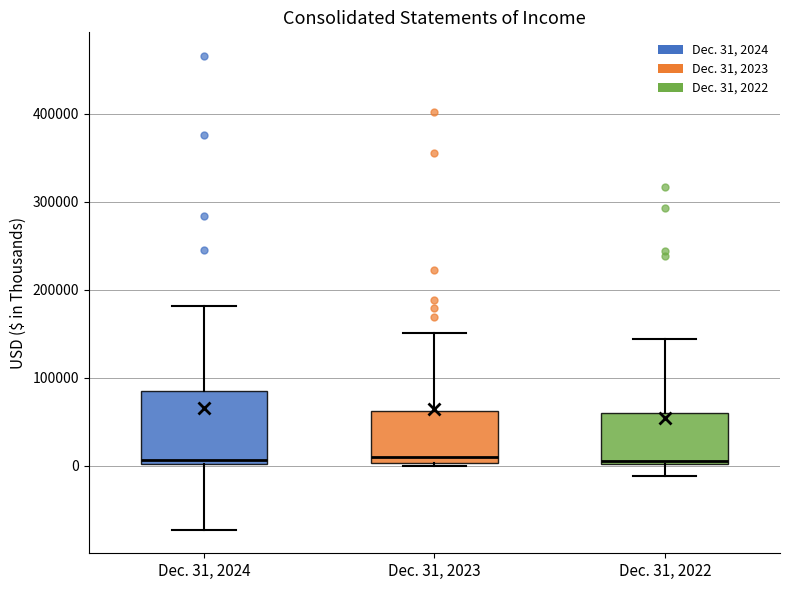

Reading left to right, read every box against the y-axis: the position of its median line, the range the box covers, and the ends of its whiskers. The values are not printed on the chart, so give them approximately, as read against the axis.

Dec. 31, 2024: median 10000, box 0 to 90000, whiskers -70000 to 180000
Dec. 31, 2023: median 10000, box 0 to 60000, whiskers 0 to 150000
Dec. 31, 2022: median 10000, box 0 to 60000, whiskers -10000 to 140000